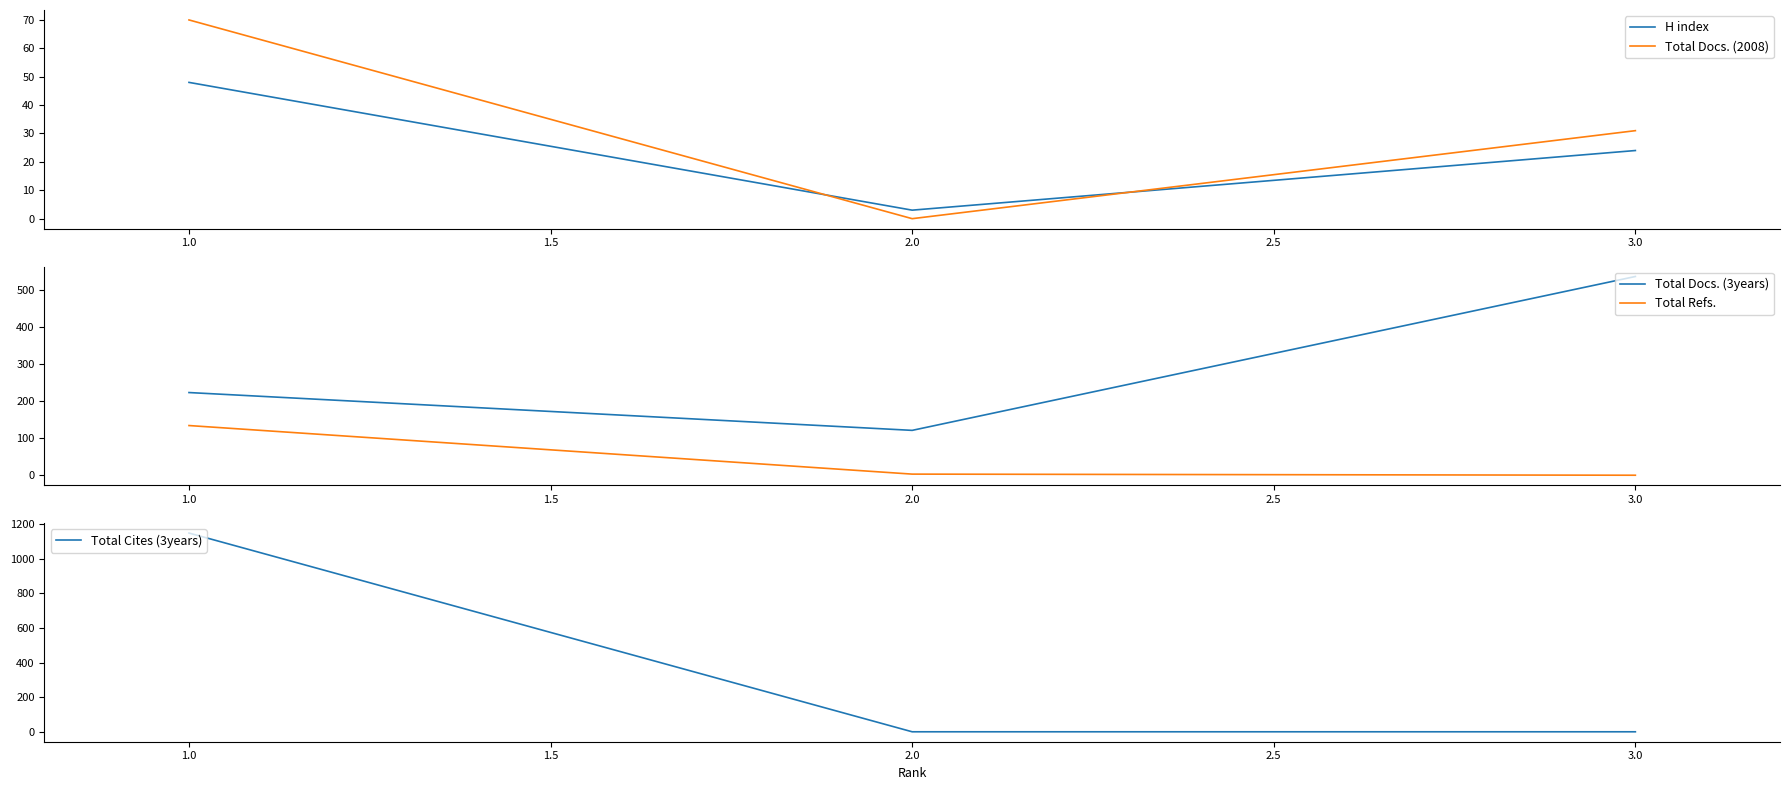

Is it true that H index equals 24 at 3.0?

True